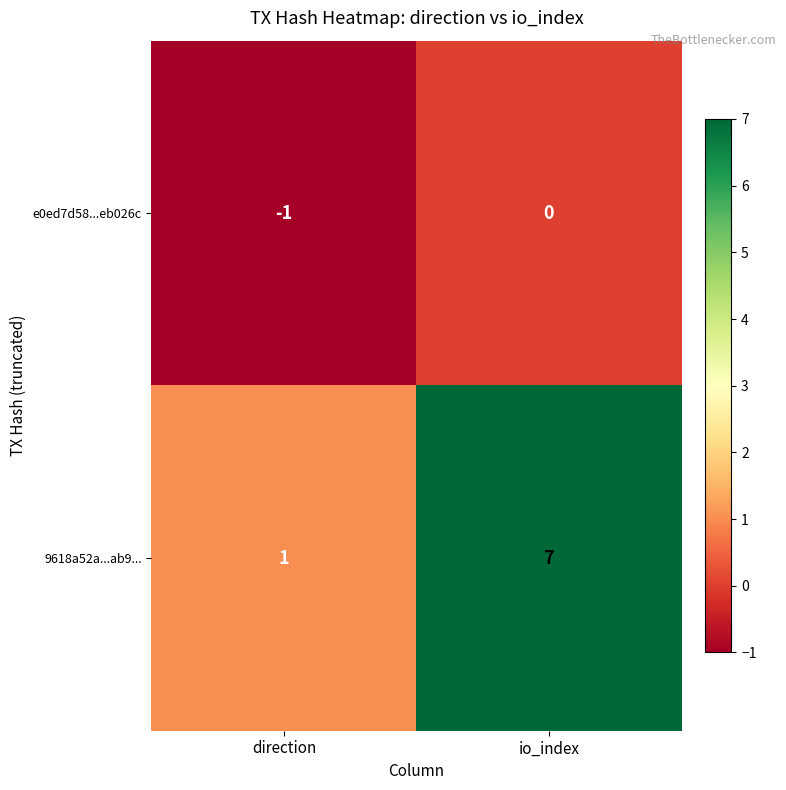

At which category does the chart reach its minimum across all series?

direction